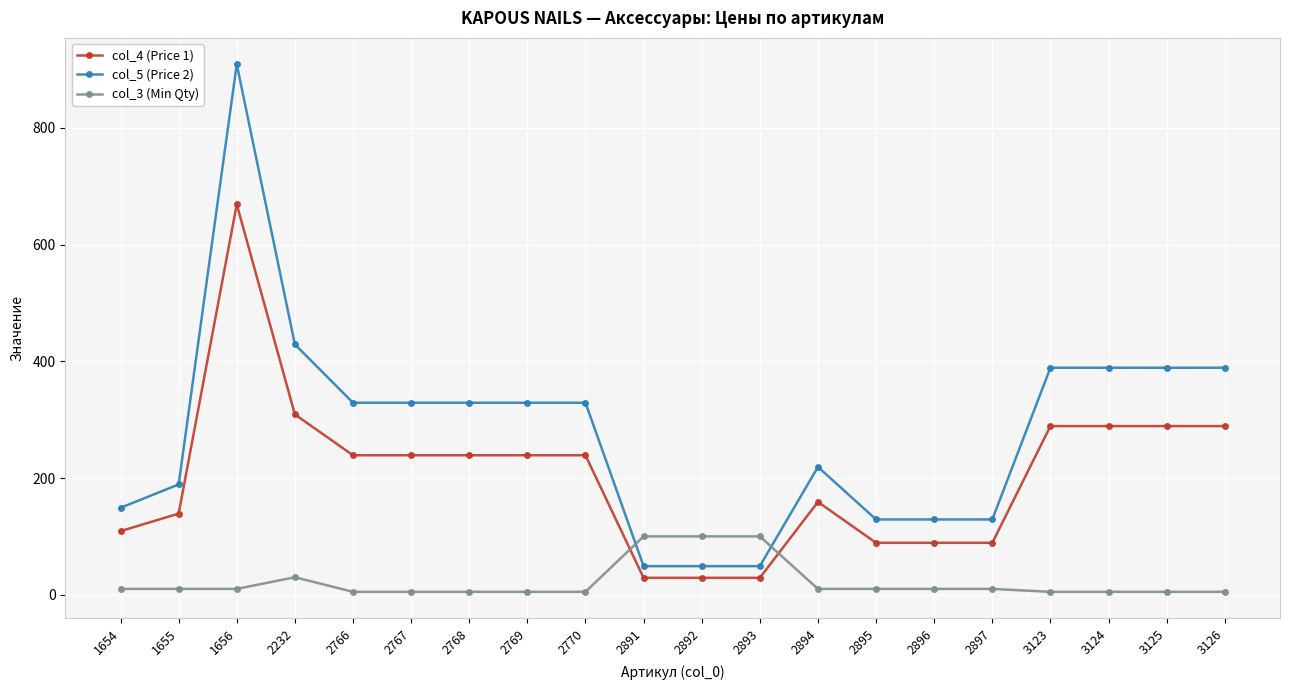

Is it true that col_4 (Price 1) equals 119 at 3123?

False